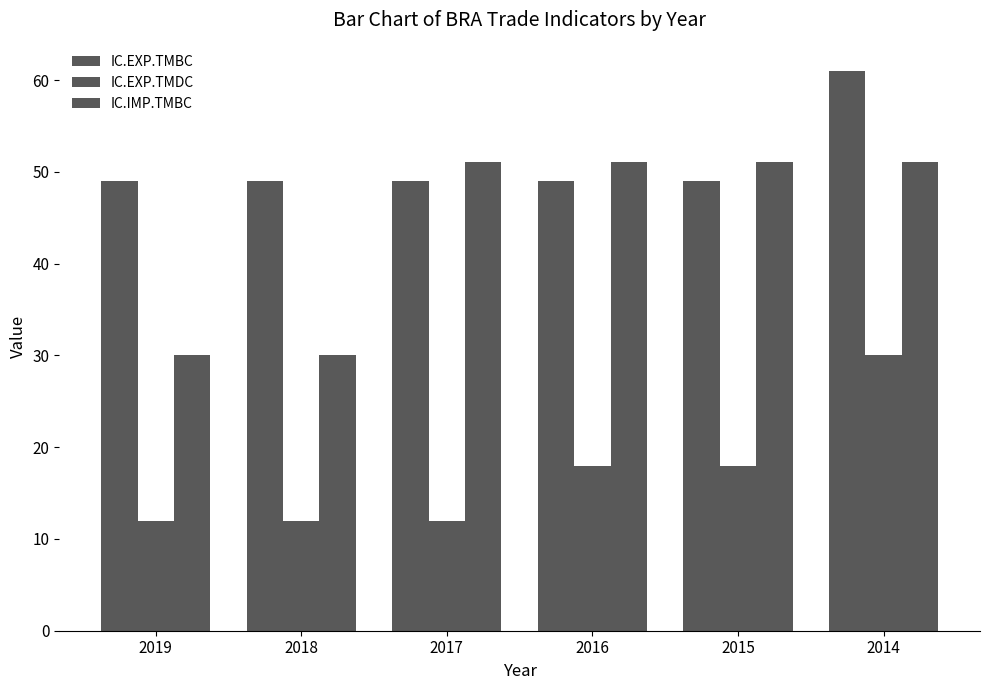

How many groups of bars are there?

6